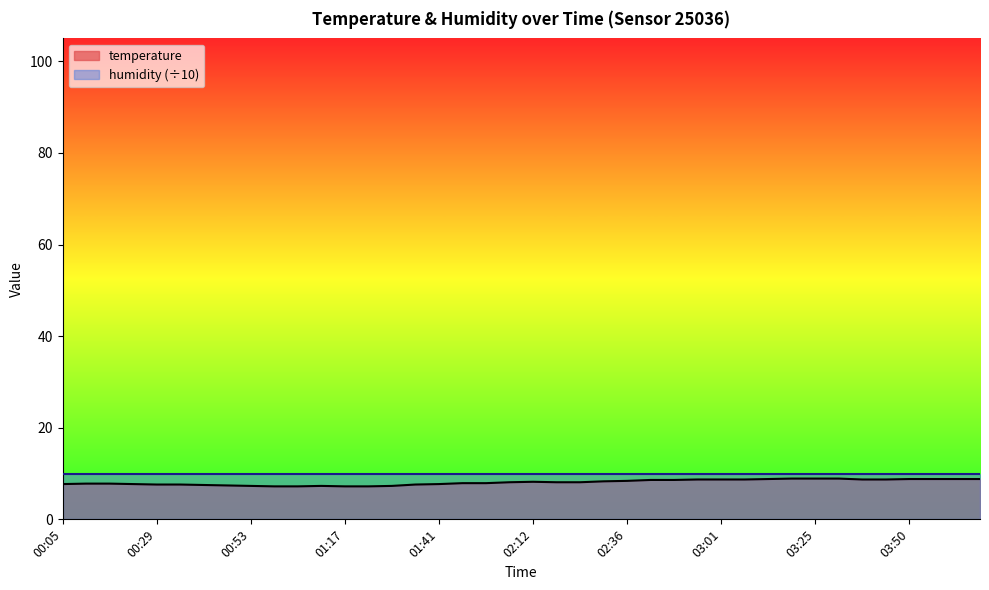

What is the difference between the maximum and minimum values?

1.7